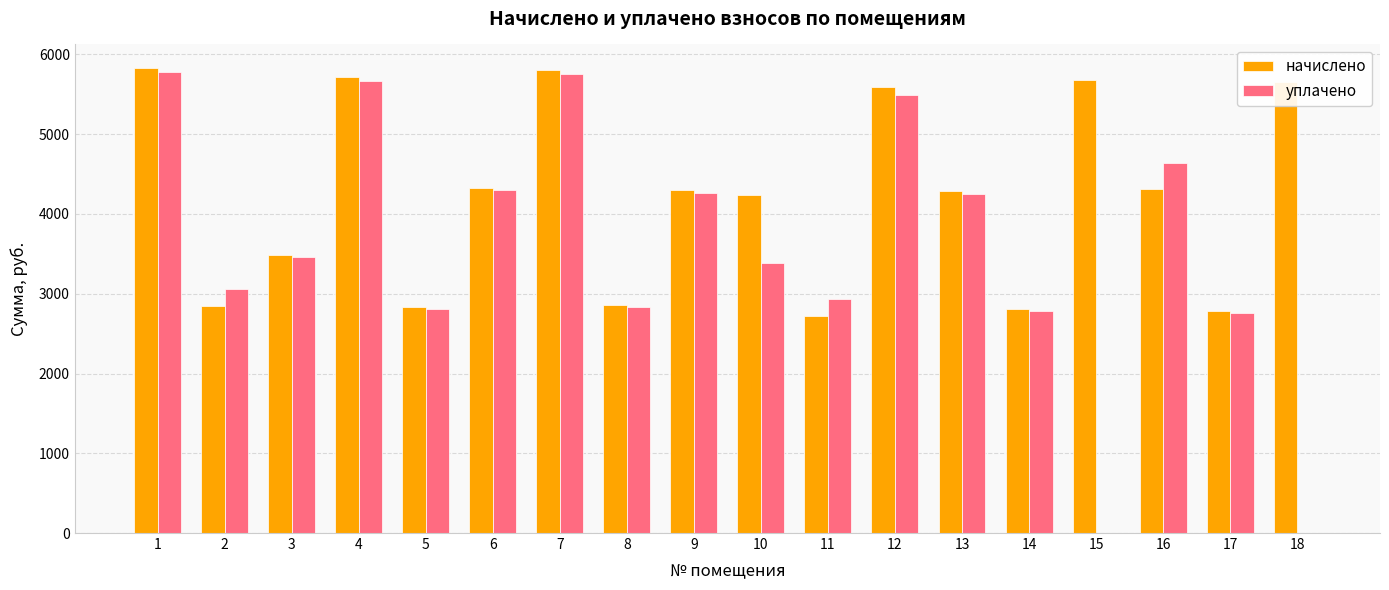

What is the sum of the уплачено values at 7 and 11?

8692.9